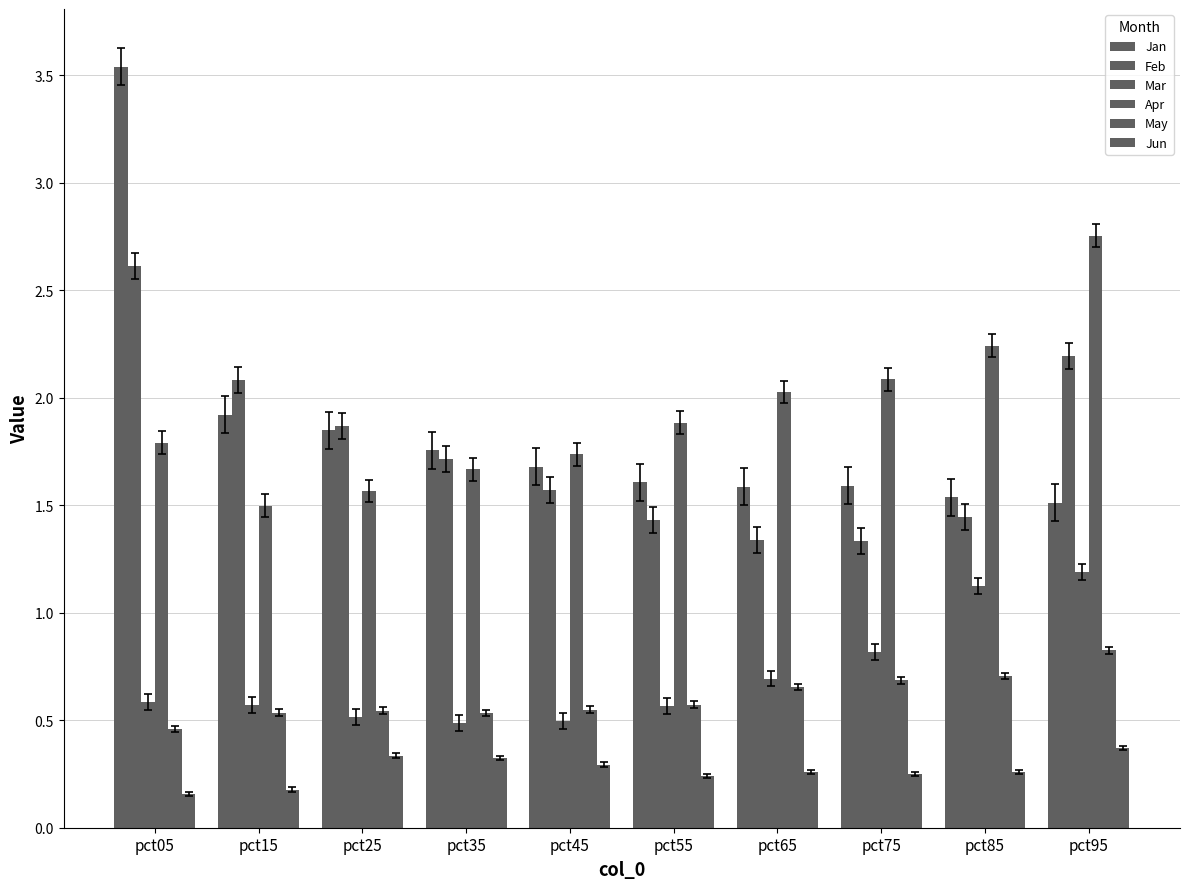

What is the difference between the highest and lowest values at pct55?

1.6